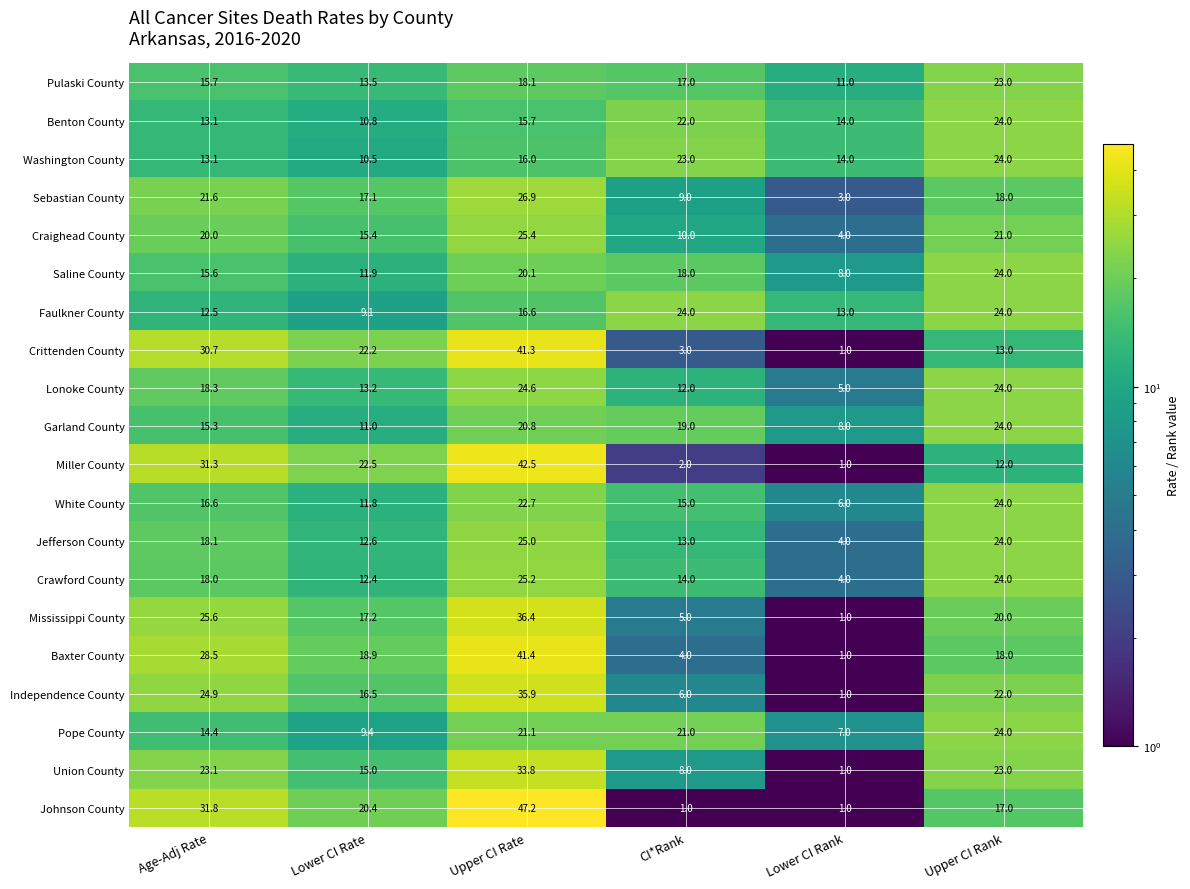

What is the spread (max minus min) of values at Upper CI Rank?

12.0